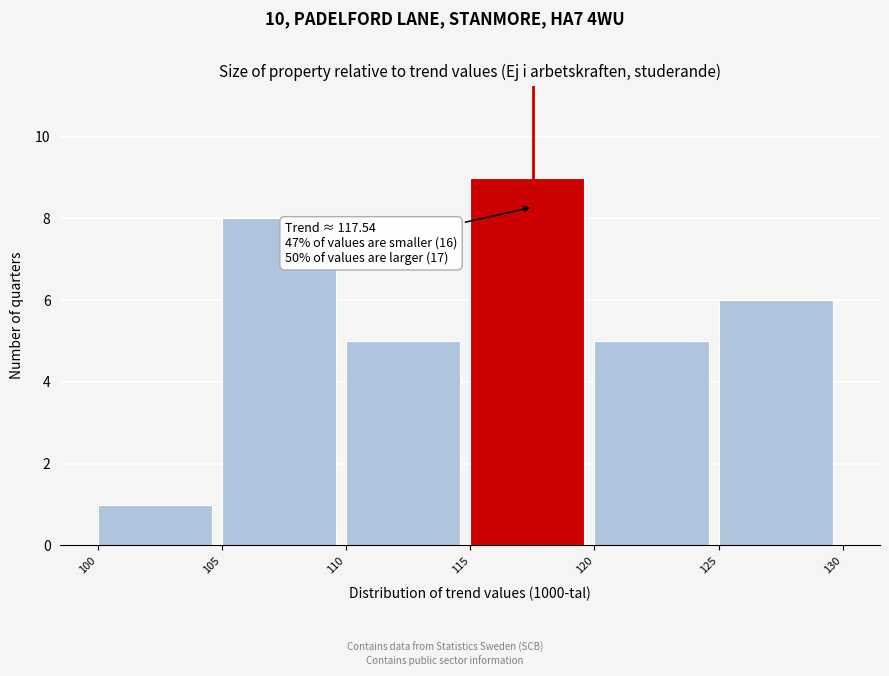

Over which range of the x-axis is the bar tallest?

115 to 120